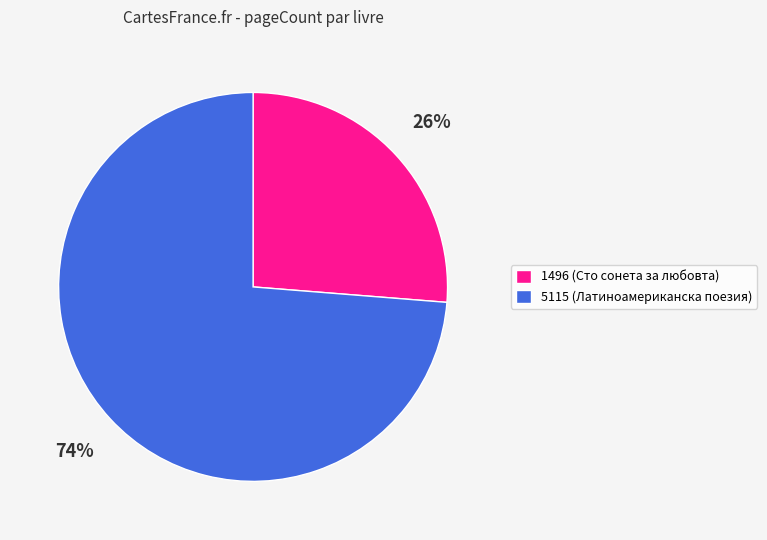

Is 5115 the majority of the pie?

Yes